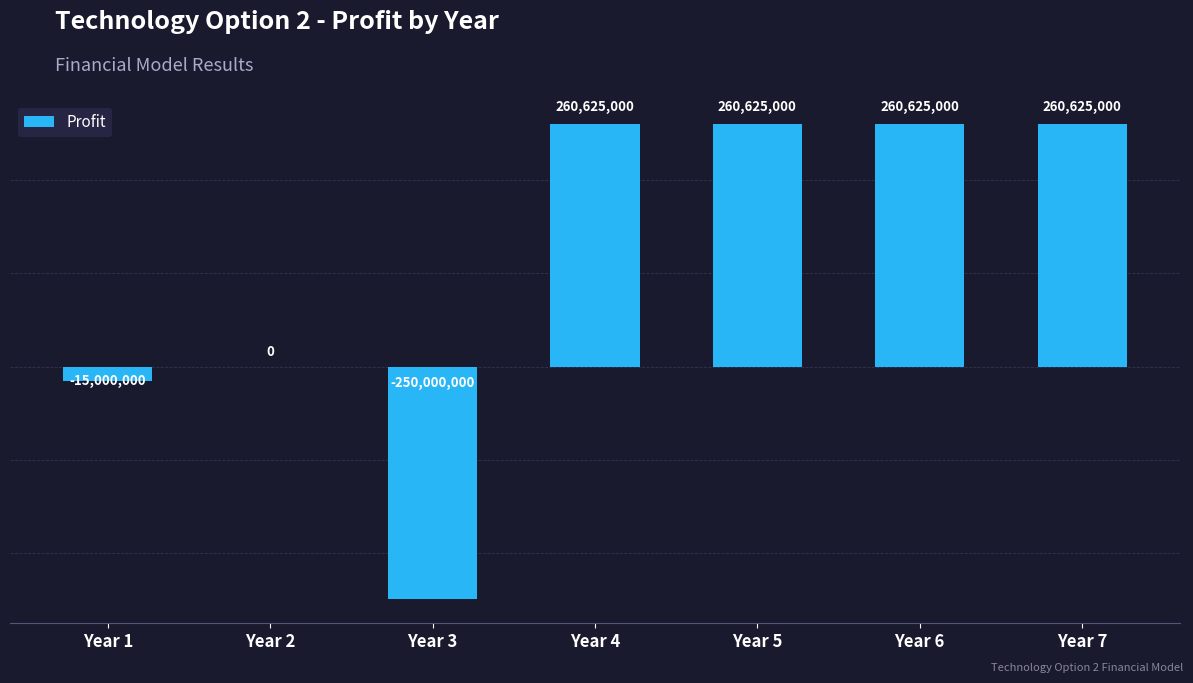

What is the greatest value displayed?

260625000